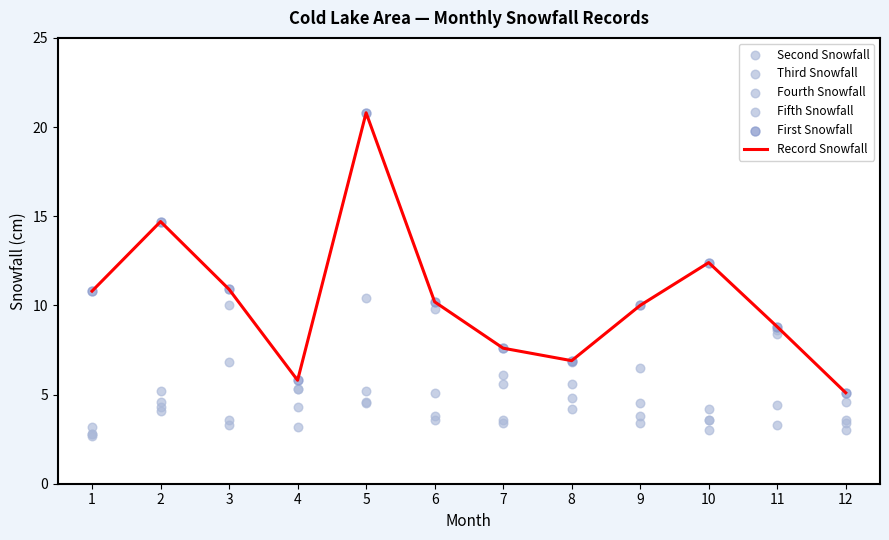

Which series has the largest total across all categories?

Record Snowfall